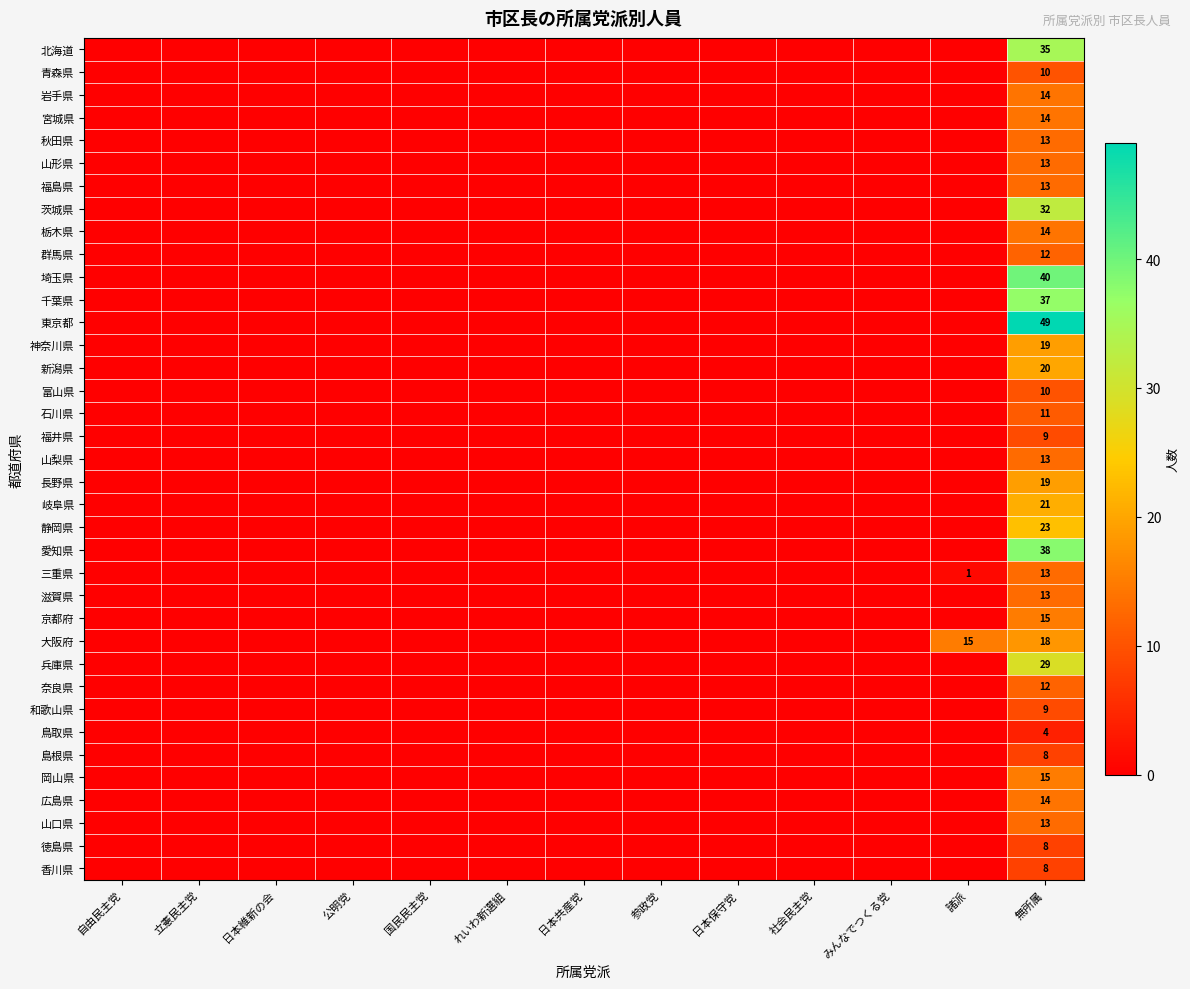

What is the greatest value displayed?

49